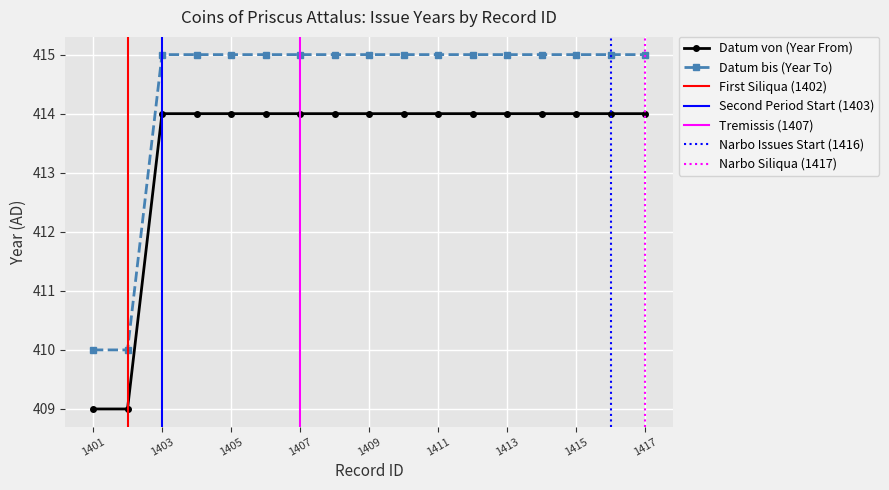

At which label does Datum bis reach its peak?

1403